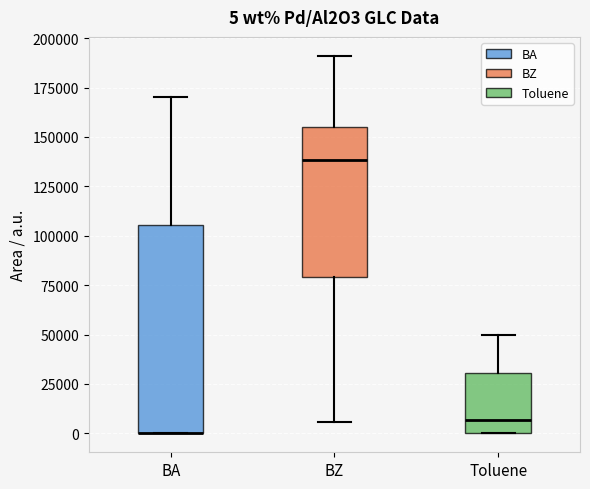

Which box is the tallest, from its lower edge to its upper edge?

BA